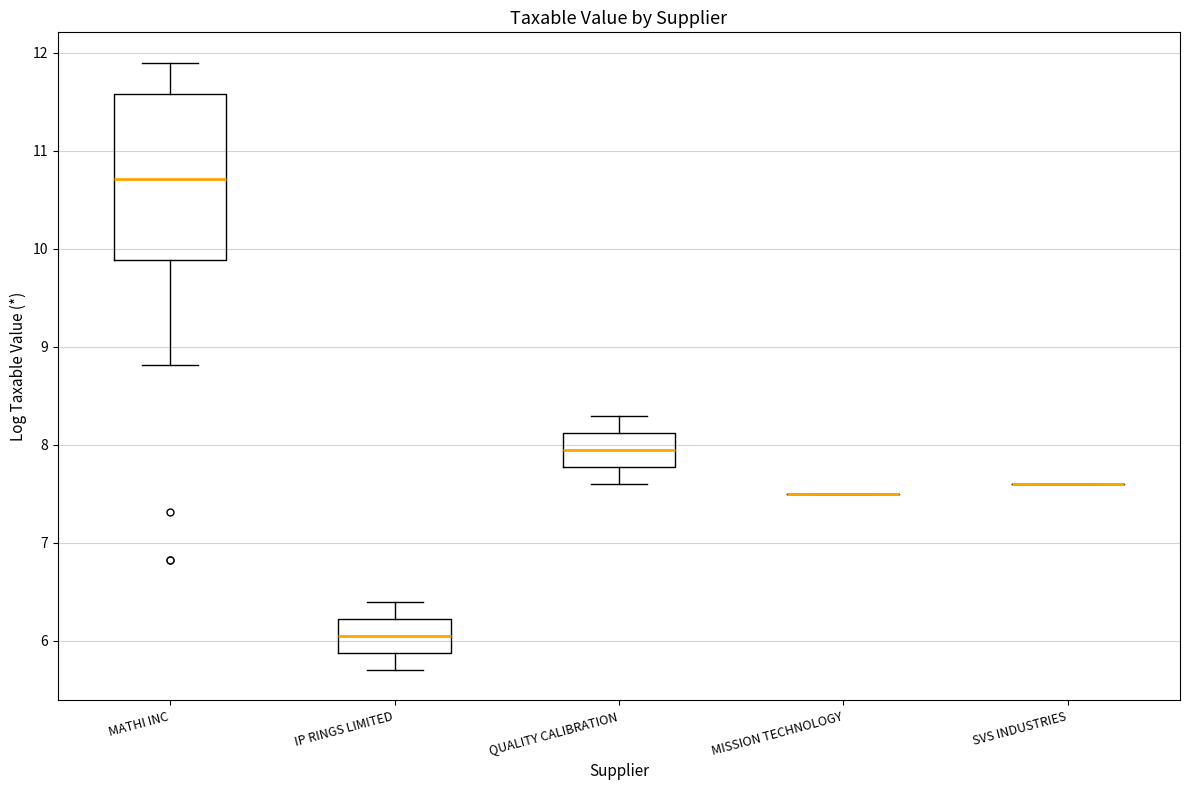

Comparing the boxes themselves (not the whiskers), which one is the tallest?

MATHI INC